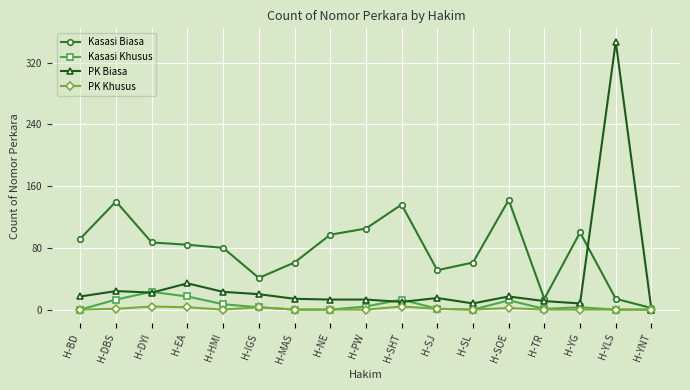

True or false: Kasasi Biasa has more than 0 interior local peaks.

True